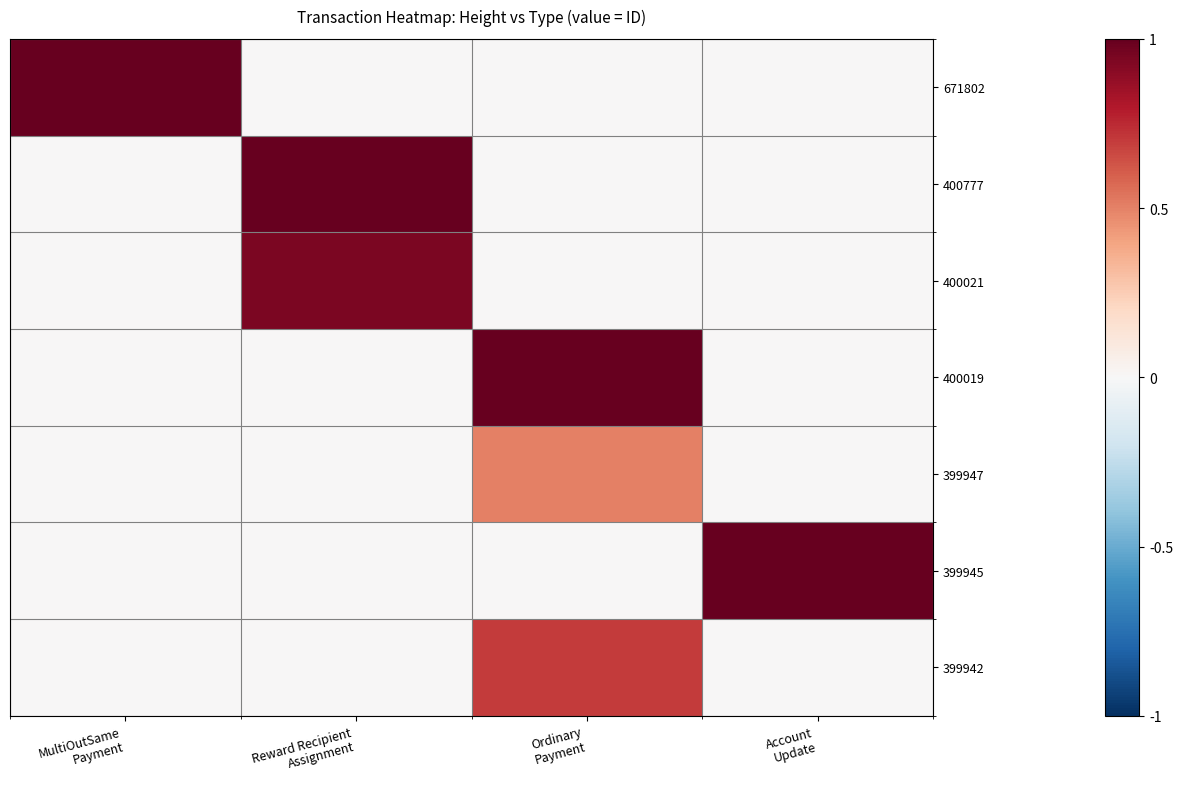

What is the total value across all series at MultiOutSame
Payment?

1.0